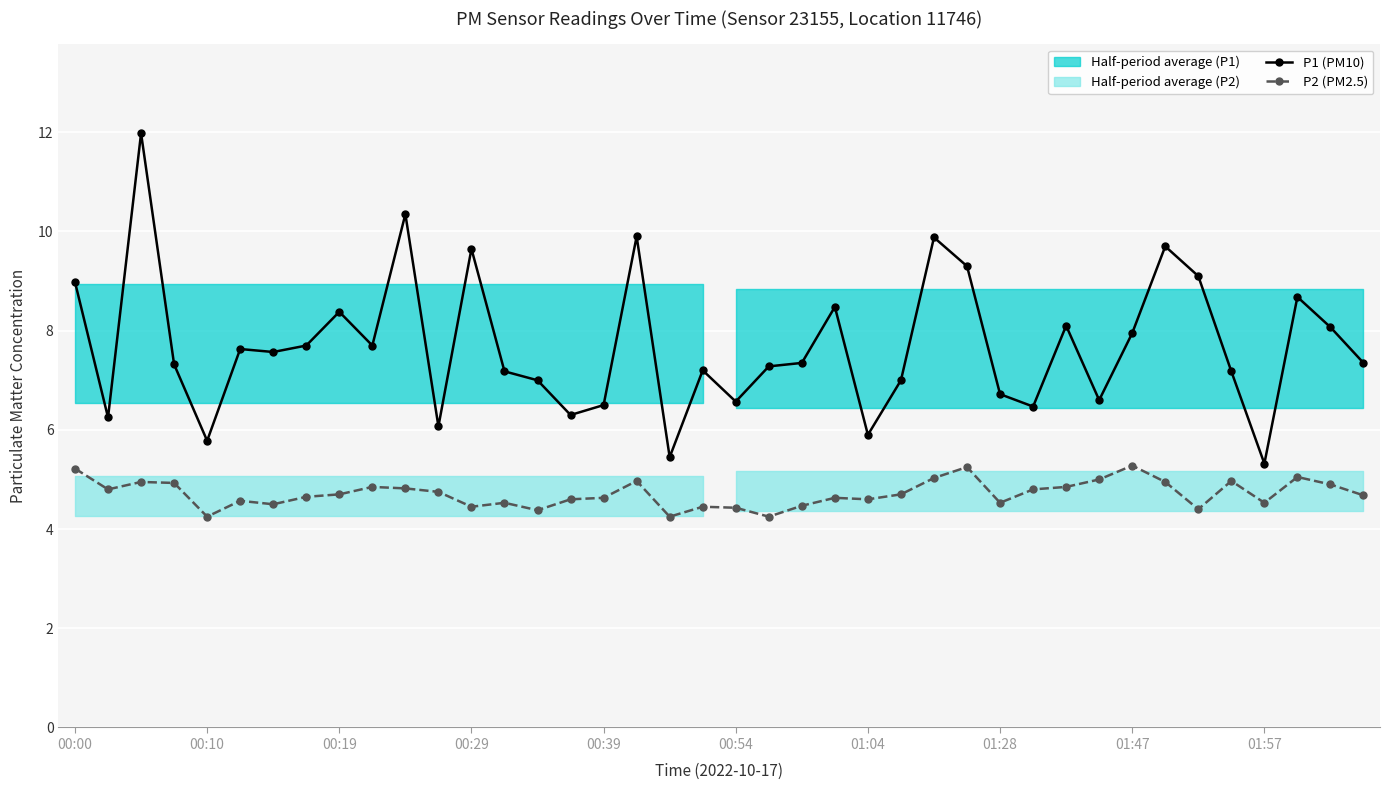

Is it true that P2 (PM2.5) equals 4.5 at 00:29?

True